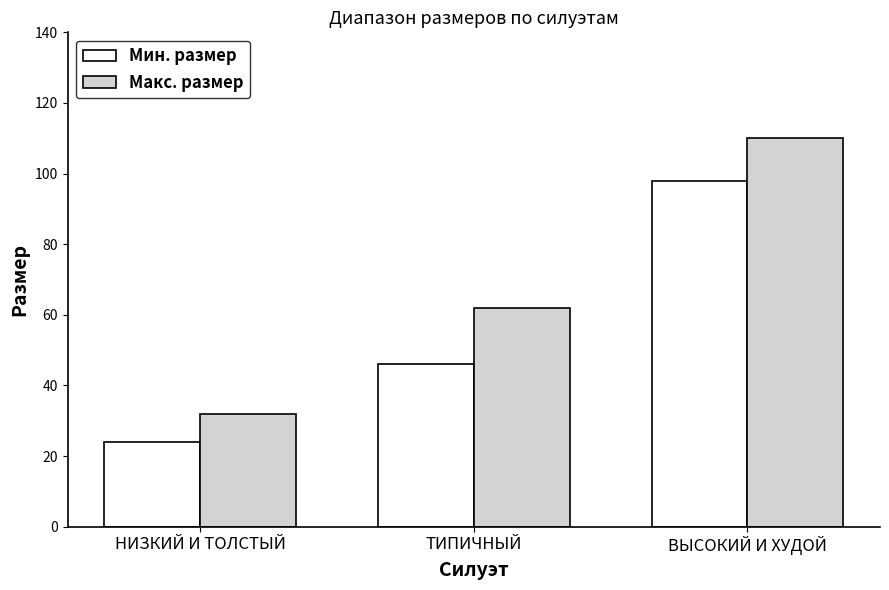

Rank the categories by Мин. размер value from highest to lowest.

ВЫСОКИЙ И ХУДОЙ, ТИПИЧНЫЙ, НИЗКИЙ И ТОЛСТЫЙ